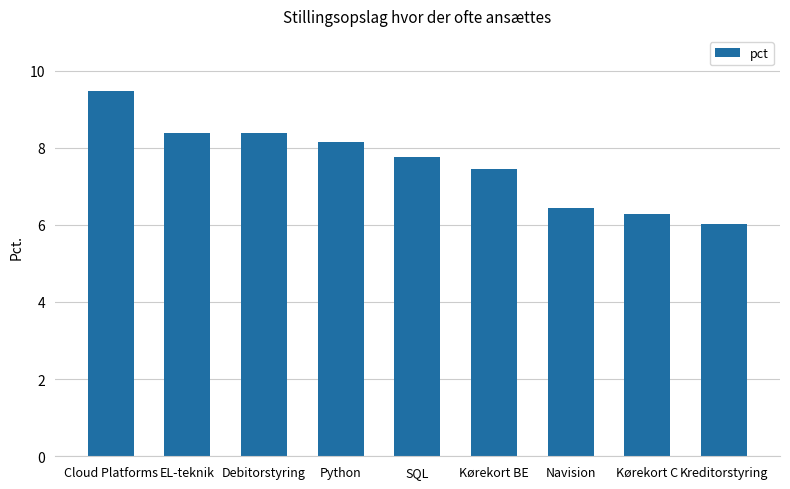

What is the label of the 6th bar from the right?

Python